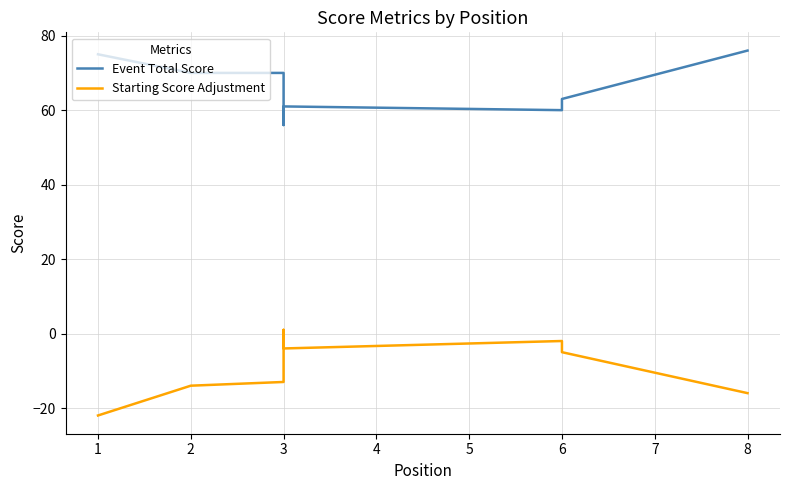

What are all the series names shown in the legend?

Event Total Score, Starting Score Adjustment